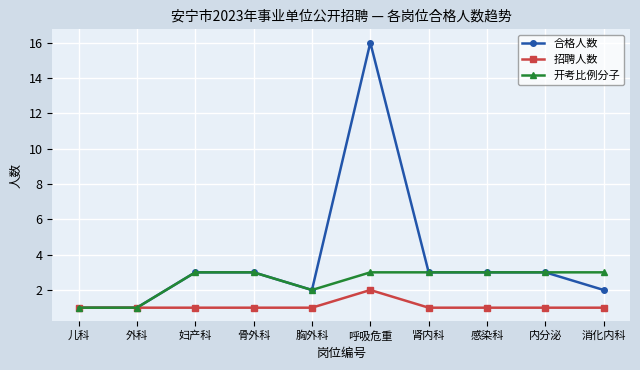

What is the sum of the 合格人数 values at 胸外科 and 外科?

3